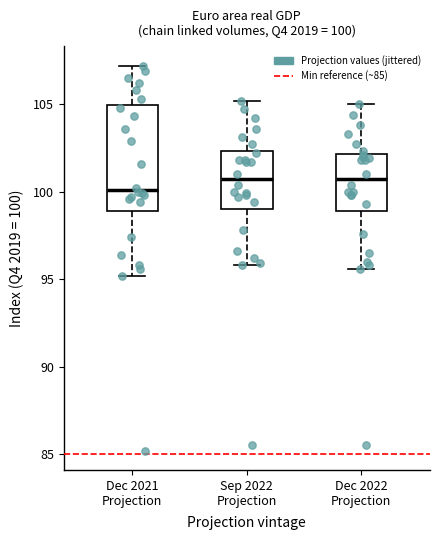

Which box is the tallest, from its lower edge to its upper edge?

Dec 2021 Projection